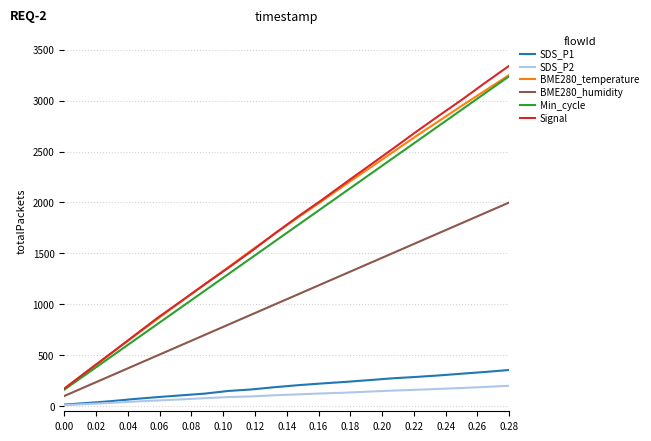

True or false: SDS_P1 and BME280_temperature cross at least once.

False